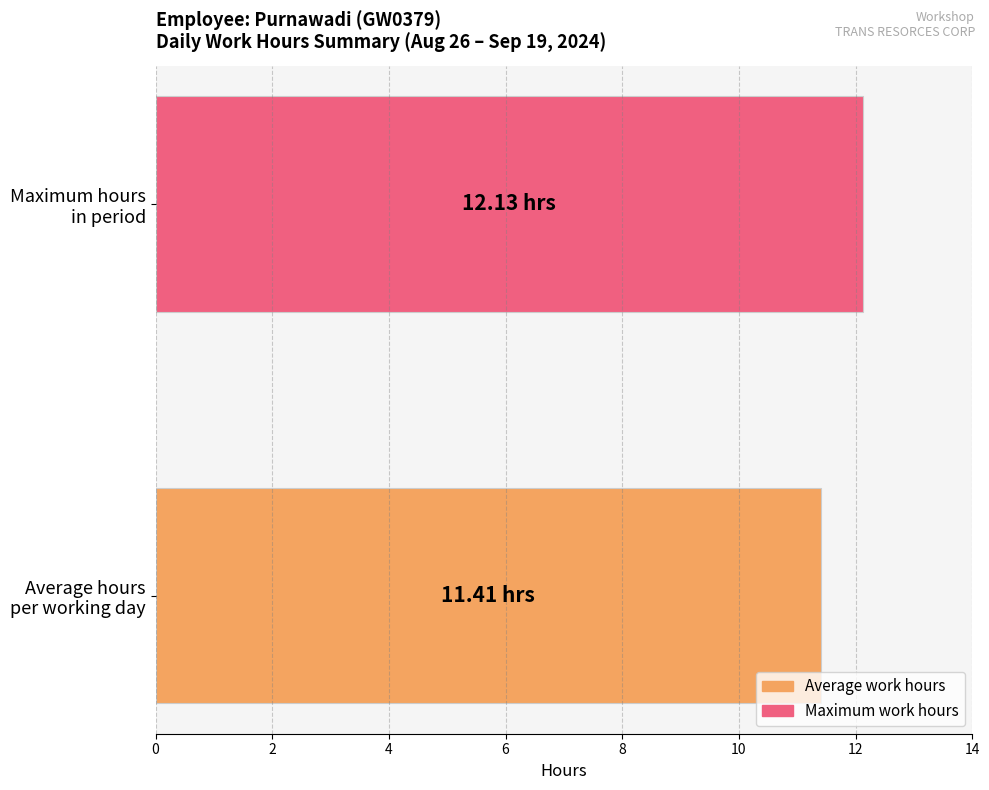

What is the difference between the maximum and minimum values?

0.7